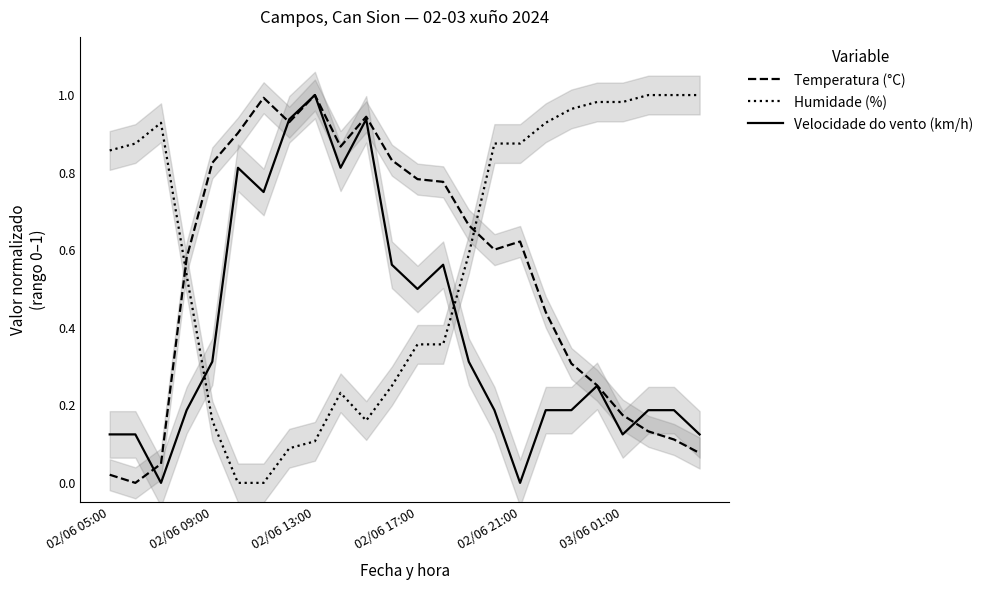

How many lines are shown in the chart?

3